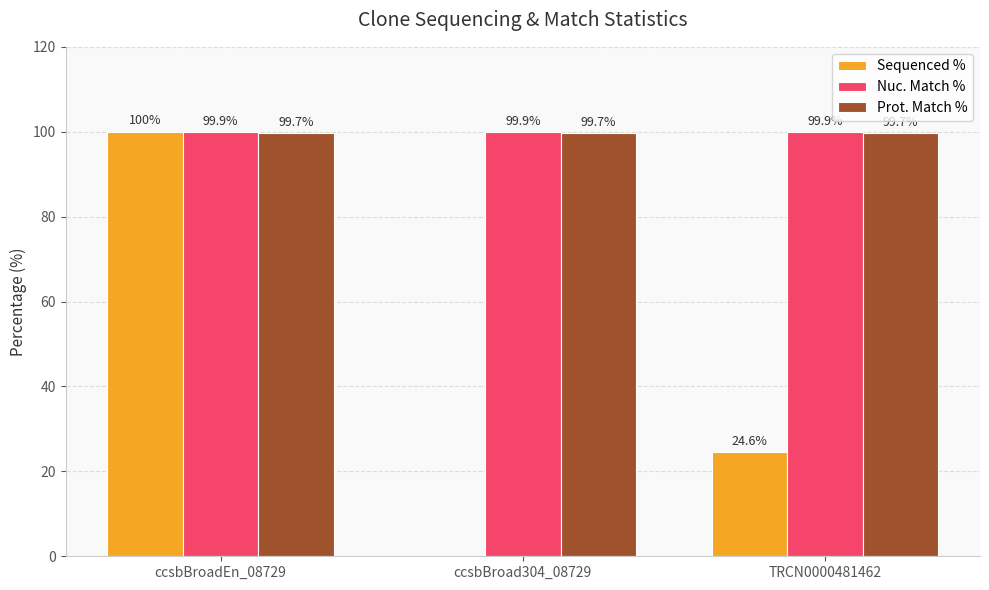

What is the greatest value displayed?

100.0